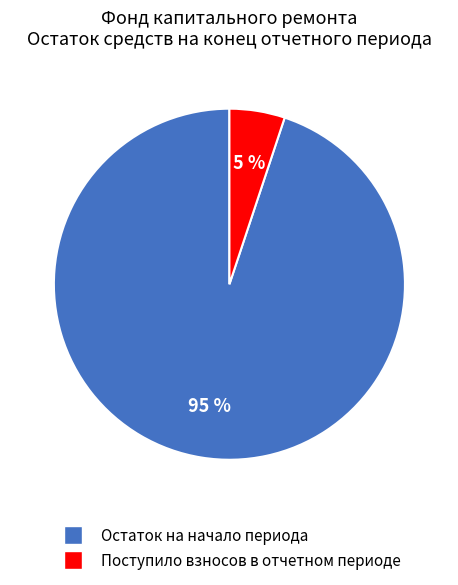

To the nearest percent, what is the average slice percentage?

50%